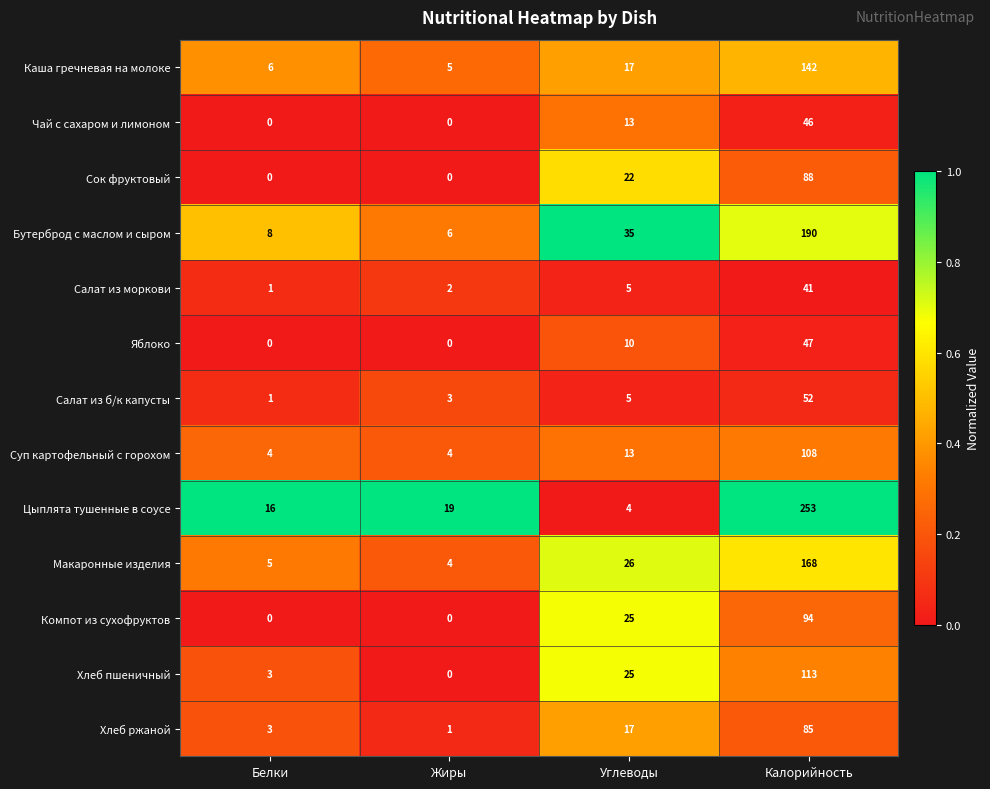

Between Белки and Углеводы, which series saw the biggest shift?

Бутерброд с маслом и сыром